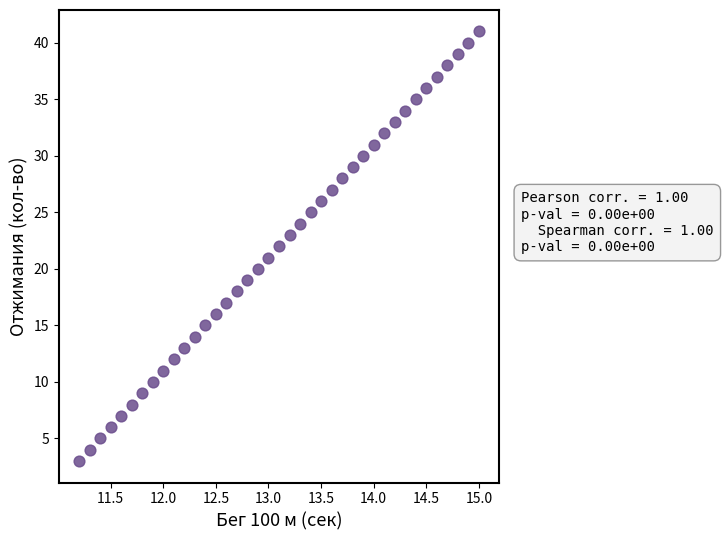

What is the range of Y values (max minus min)?

38